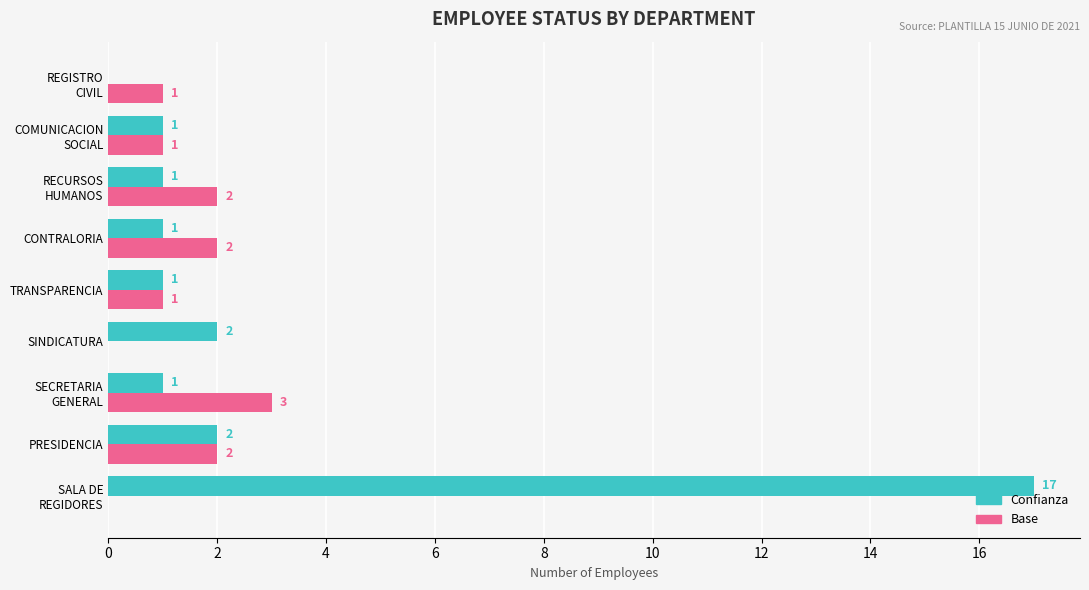

What is the maximum value shown in the chart?

17